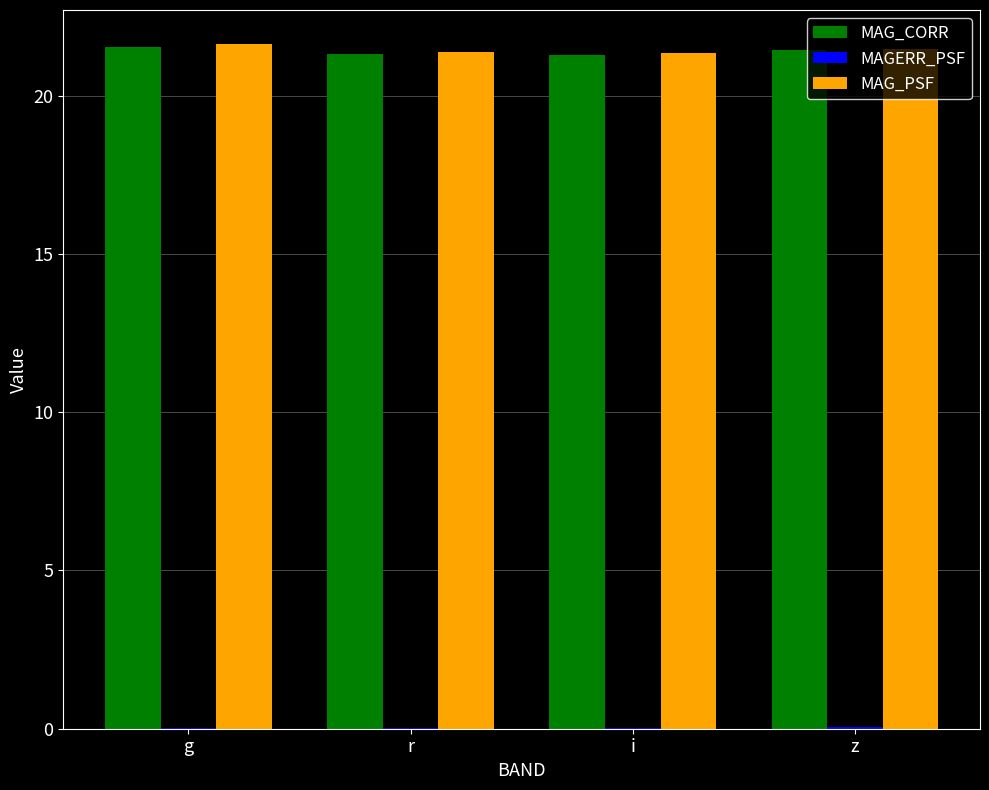

The value of MAG_PSF at z is 6.3. True or false?

False